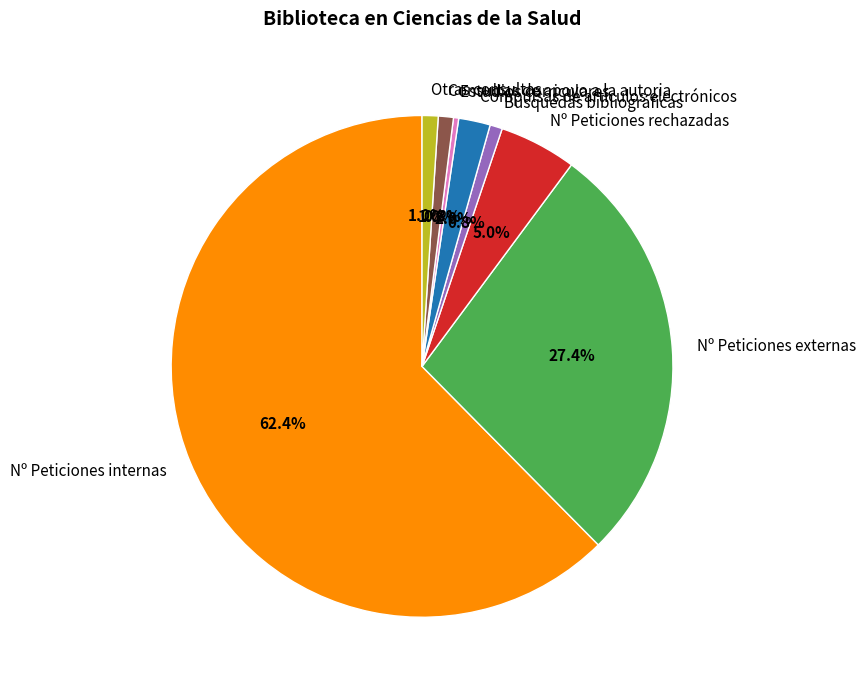

What is the total percentage of Nº Peticiones rechazadas and Búsquedas bibliográficas?

5.8%